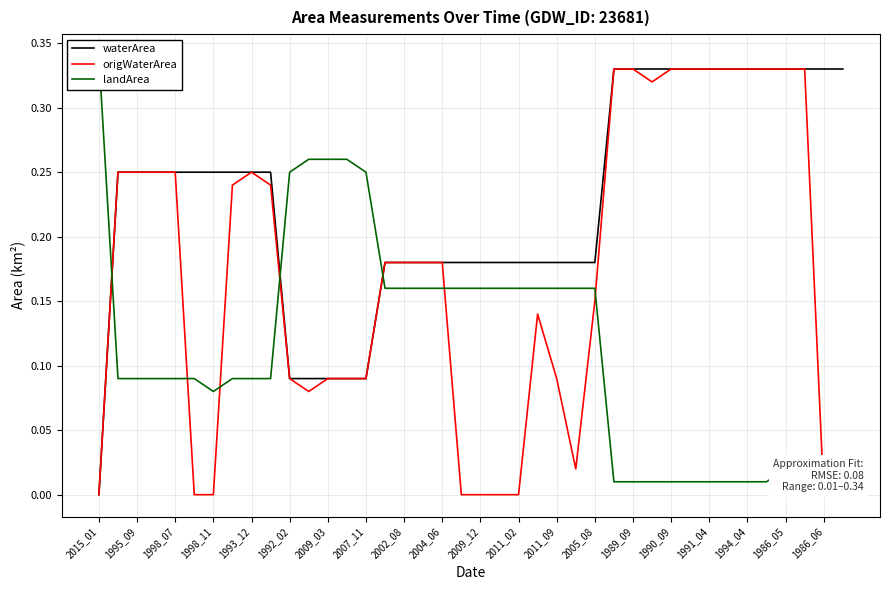

At which label does waterArea reach its minimum?

2015_01